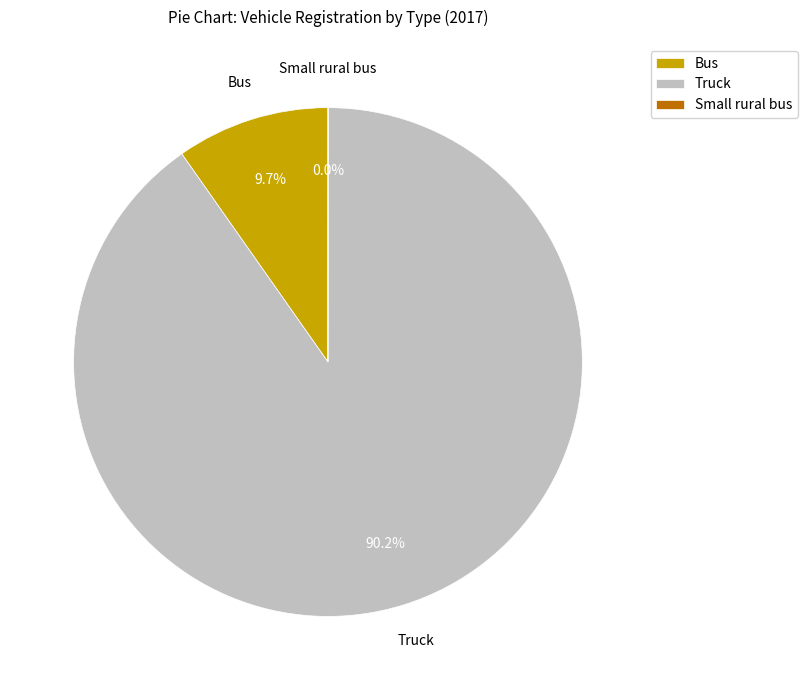

What percentage is NOT represented by Bus?

90.3%